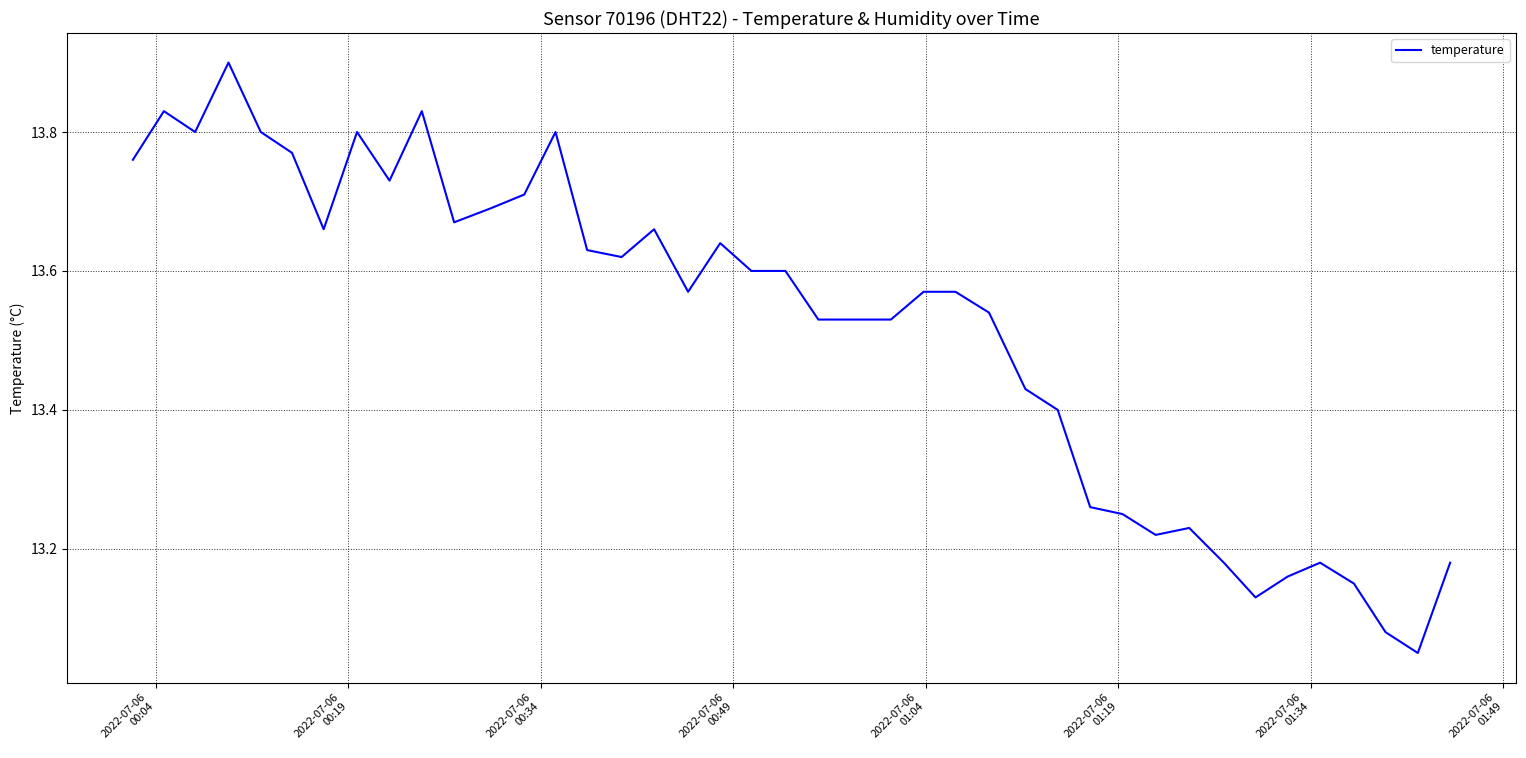

What is the maximum value shown in the chart?

13.9